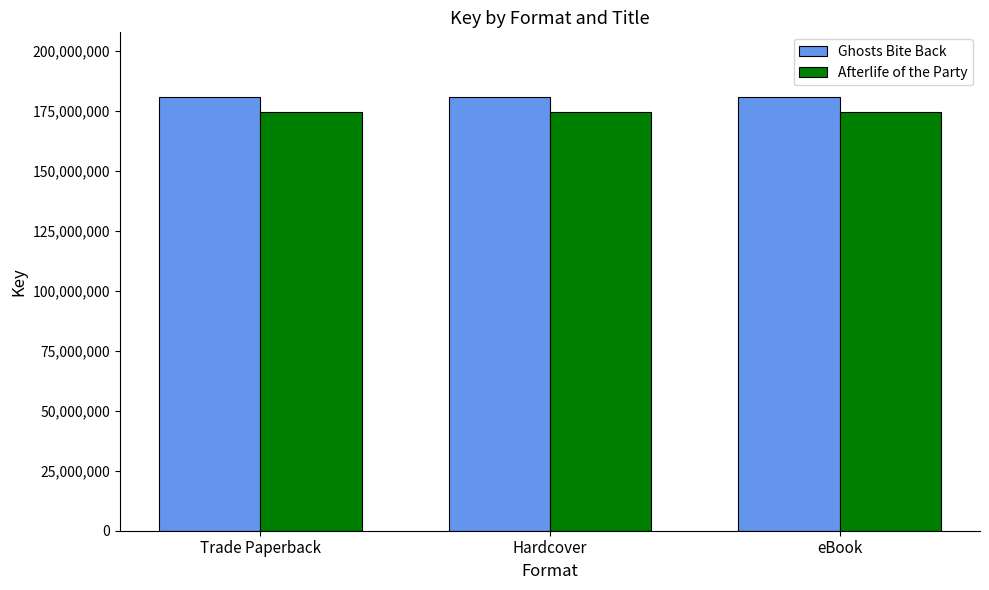

What is the difference between the highest and lowest values at Hardcover?

6245096